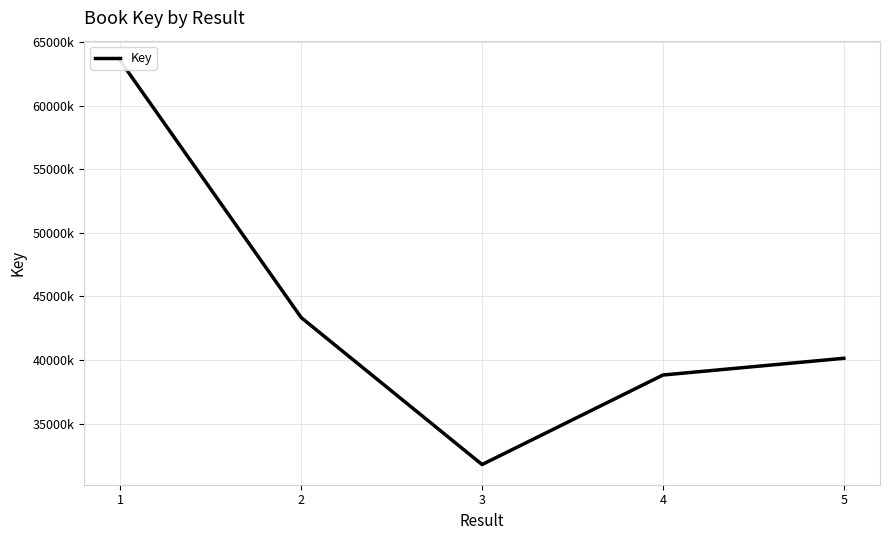

What is the ratio of the value at 1 to the value at 2?

1.5